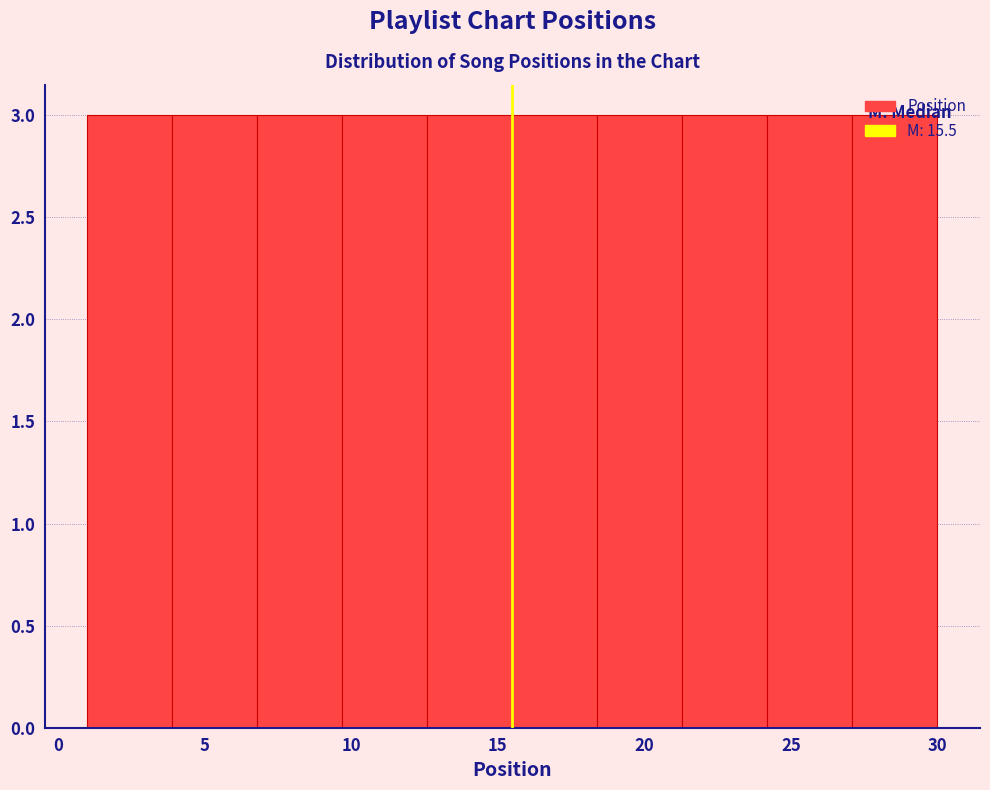

Reading left to right, transcribe this chart: for each bar, give the range it covers on the x-axis and its height. Neither the bar edges nor the heights are printed on the chart, so give them approximately, as read against the axes.

1.0 to 3.9: 3
3.9 to 6.8: 3
6.8 to 9.7: 3
9.7 to 12.6: 3
12.6 to 15.5: 3
15.5 to 18.4: 3
18.4 to 21.3: 3
21.3 to 24.2: 3
24.2 to 27.1: 3
27.1 to 30.0: 3